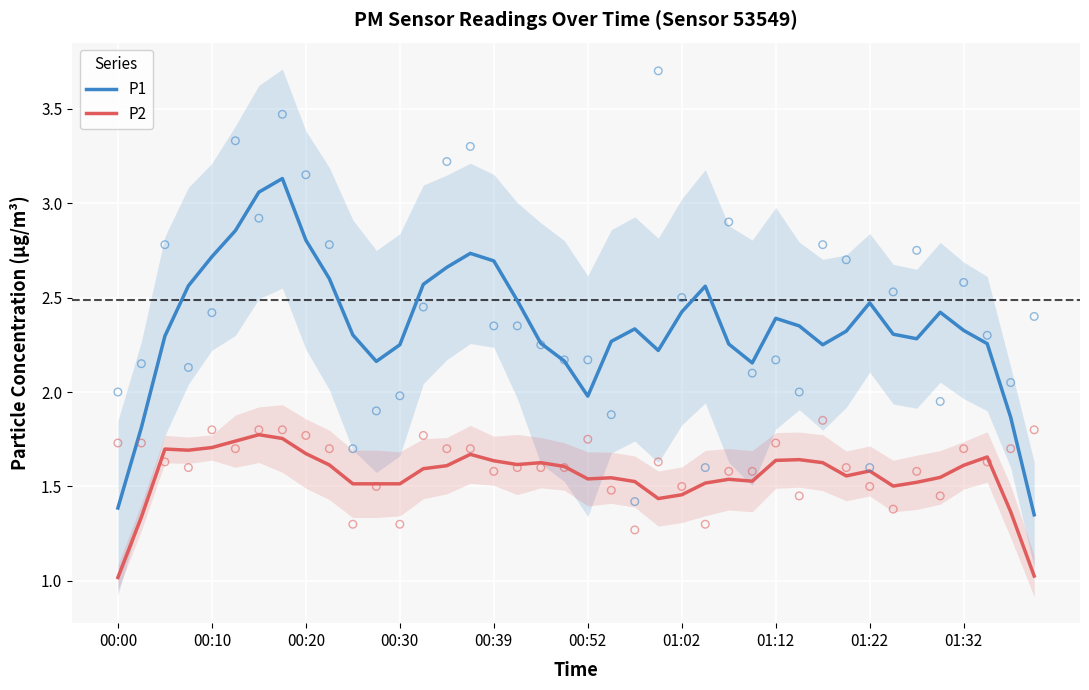

At how many categories does at least one series exceed 2?

35